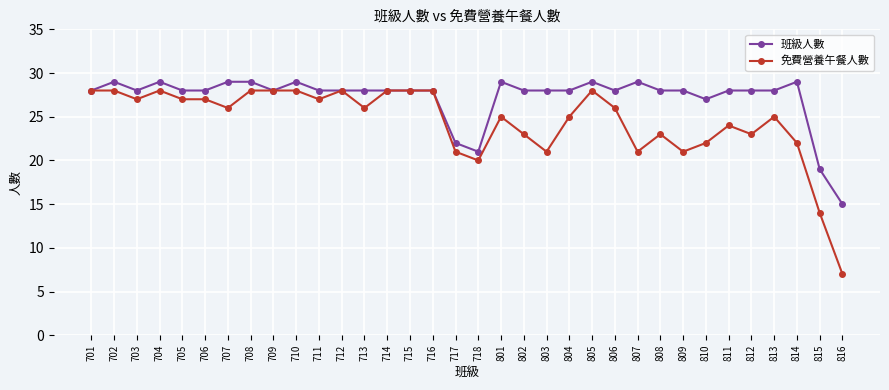

At which category does 班級人數 reach its first local valley?

703